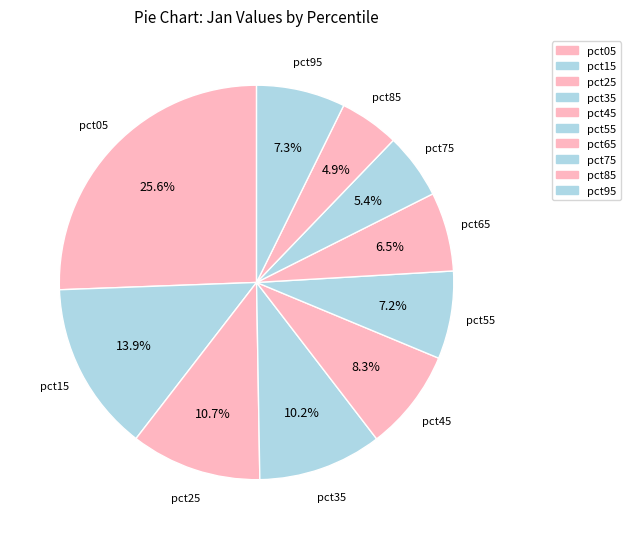

Count the number of slices in the pie.

10